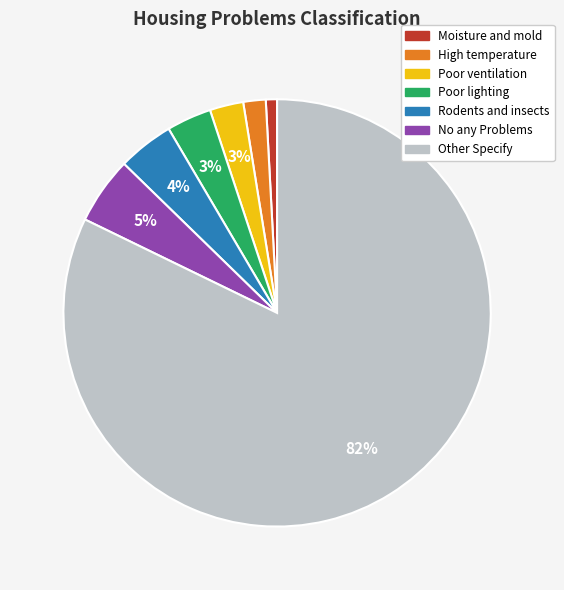

Which has a higher value, High temperature or Poor ventilation?

Poor ventilation